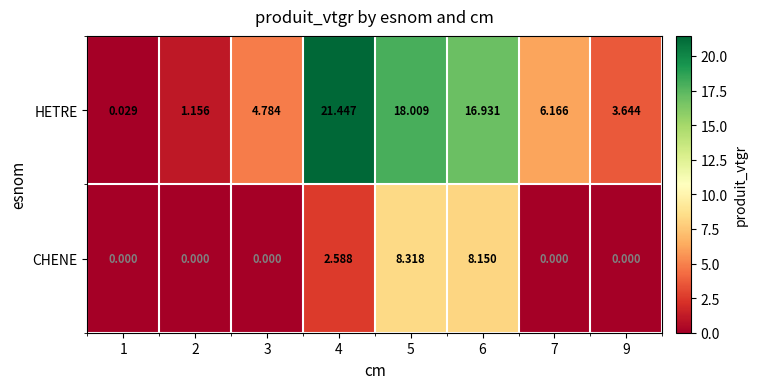

Which series changed the most between 4 and 7?

HETRE